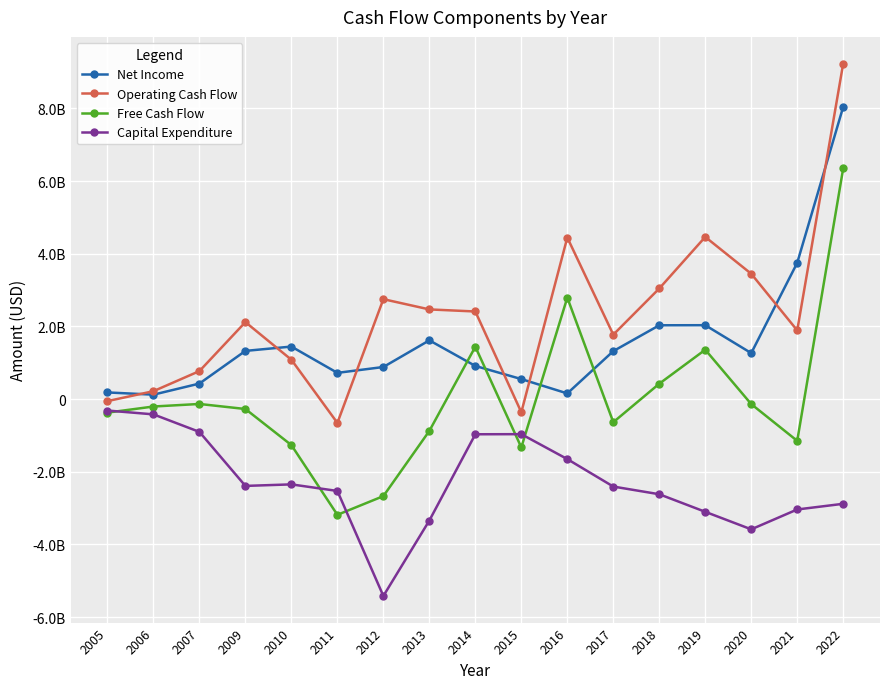

Between 2017 and 2019, which series saw the biggest shift?

Operating Cash Flow